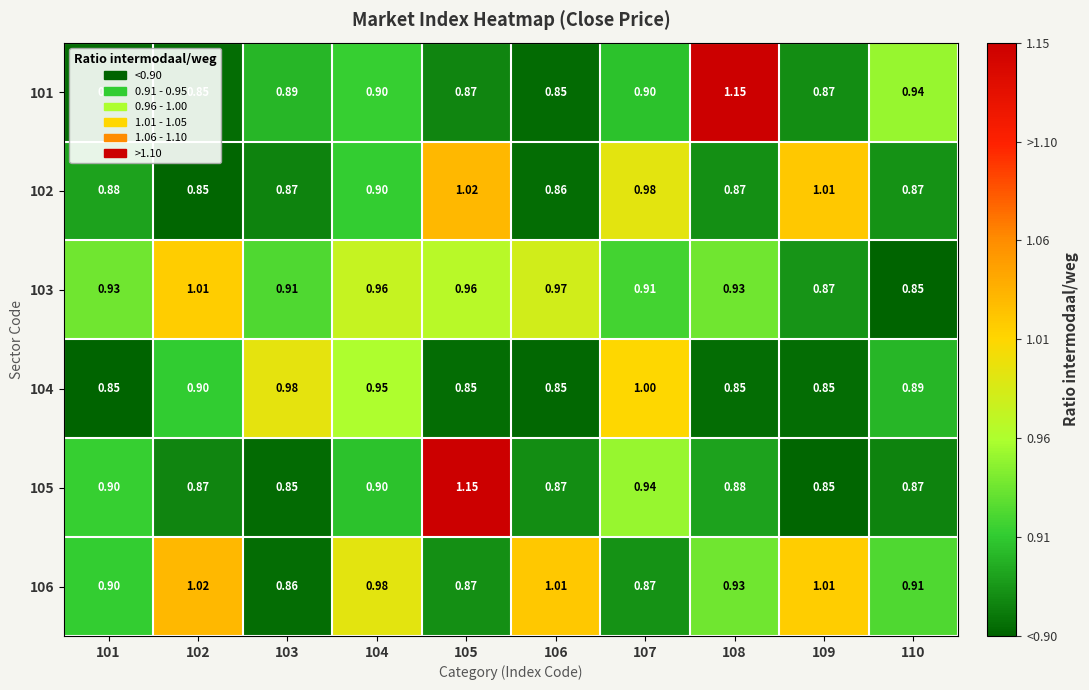

Is the value of 101 at 108 greater than the value of 106 at 102?

Yes